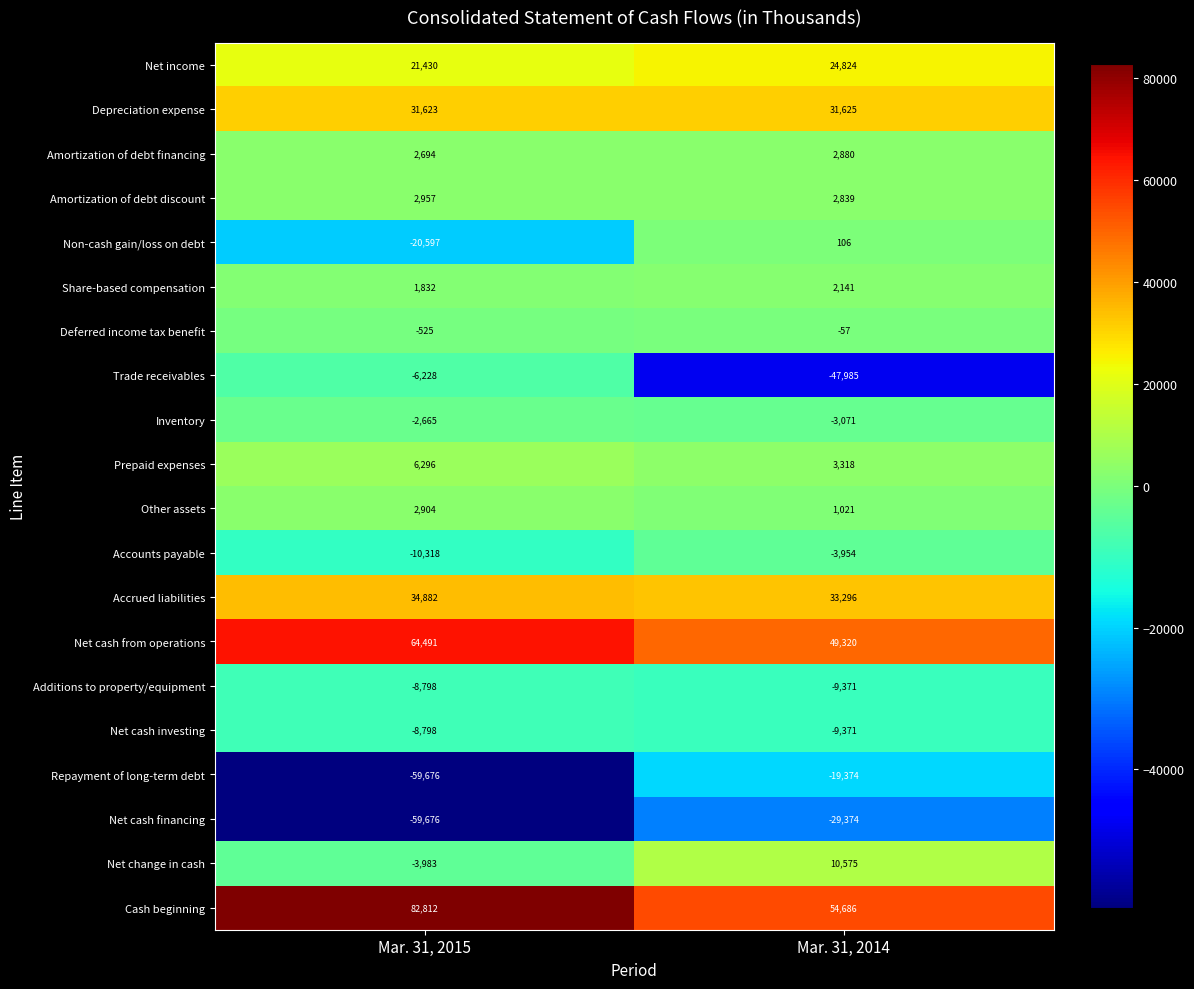

List the labels in order of Inventory value, smallest first.

Mar. 31, 2014, Mar. 31, 2015